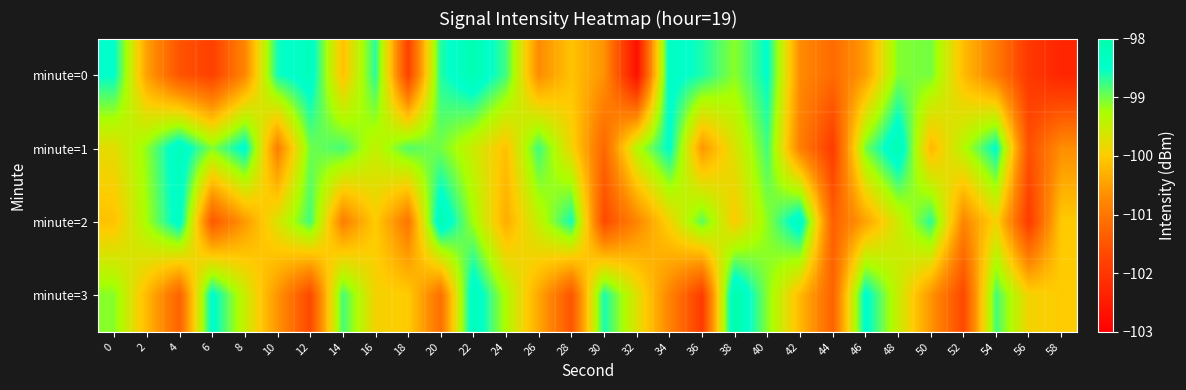

Between 38 and 16, which is larger?

16